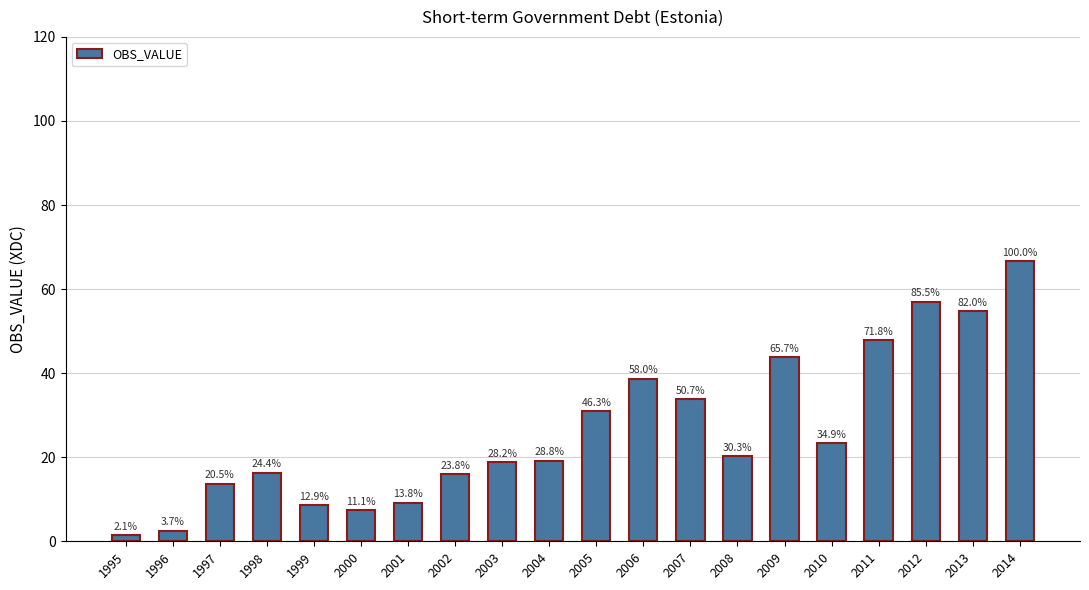

What is the difference between the second highest and minimum values?

55.6